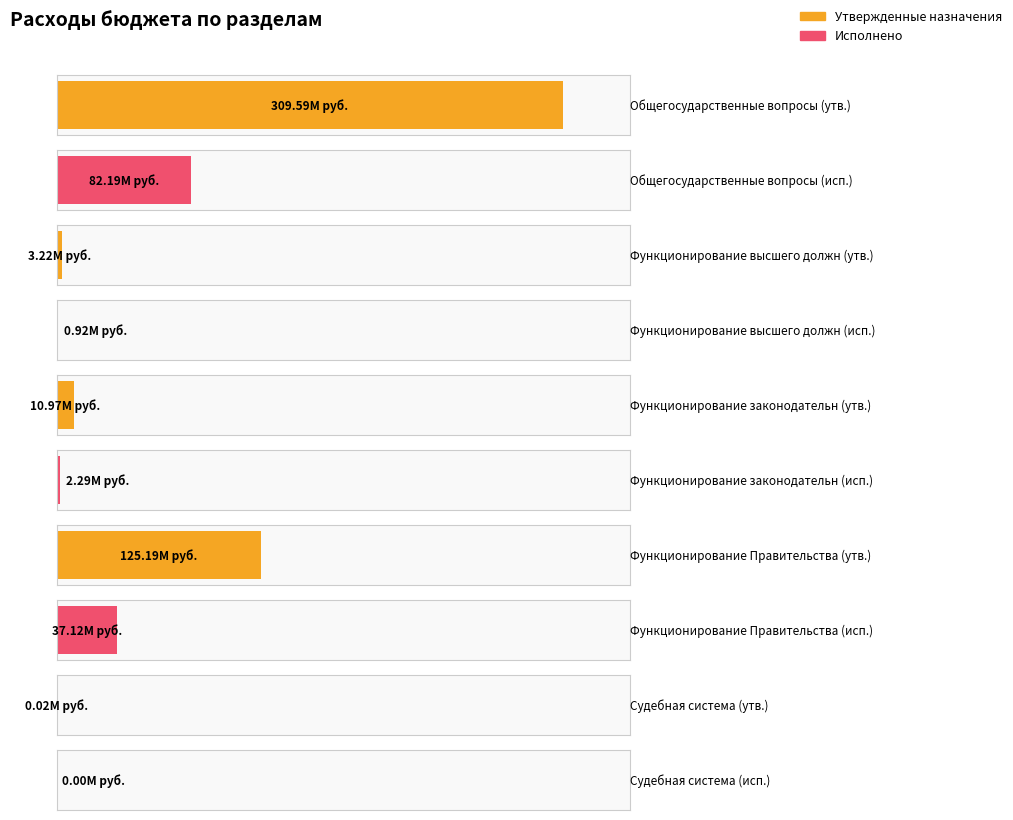

What is the total value across all series at Общегосударственные вопросы?

391778386.9